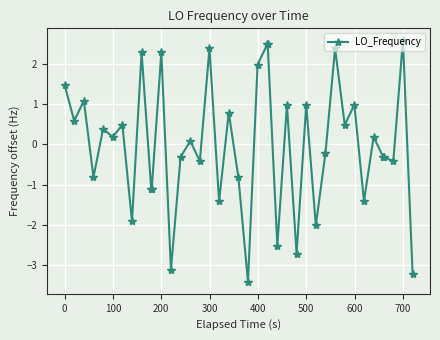

What is the difference between the maximum and second lowest values?

5.8